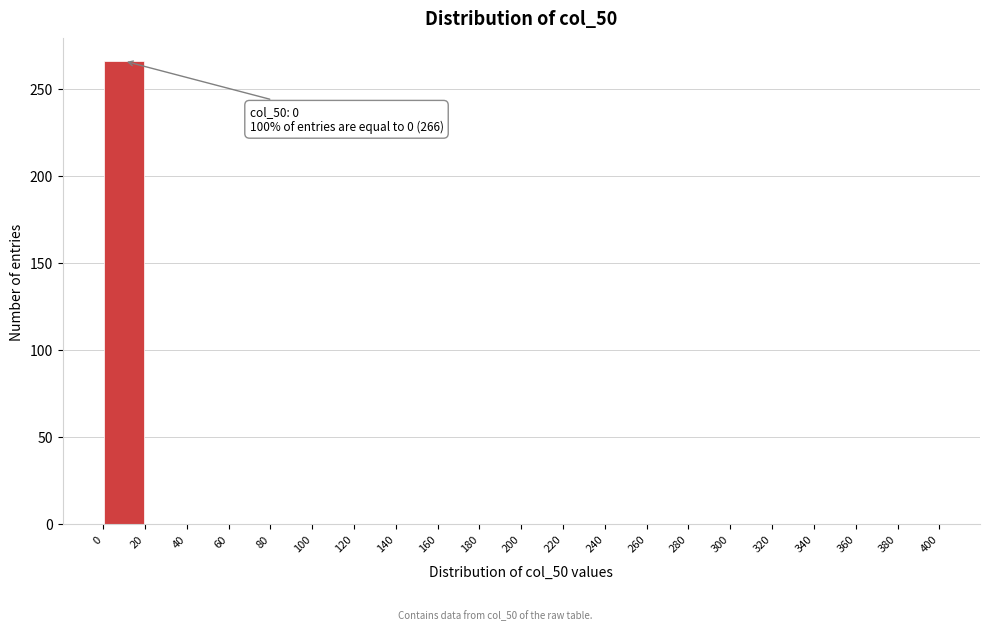

Which range on the x-axis has the tallest bar?

0 to 20